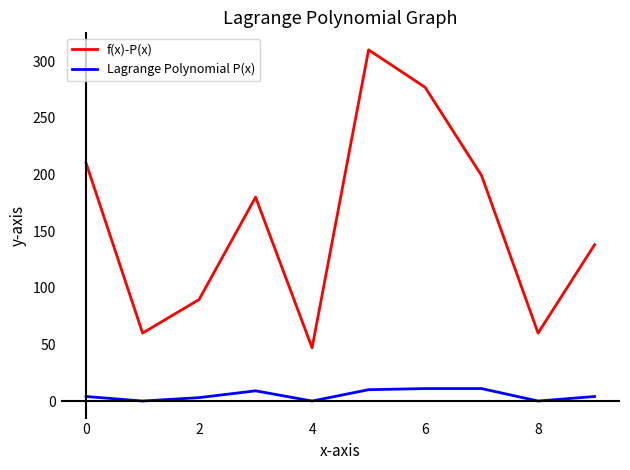

Which series has the largest total across all categories?

f(x)-P(x)